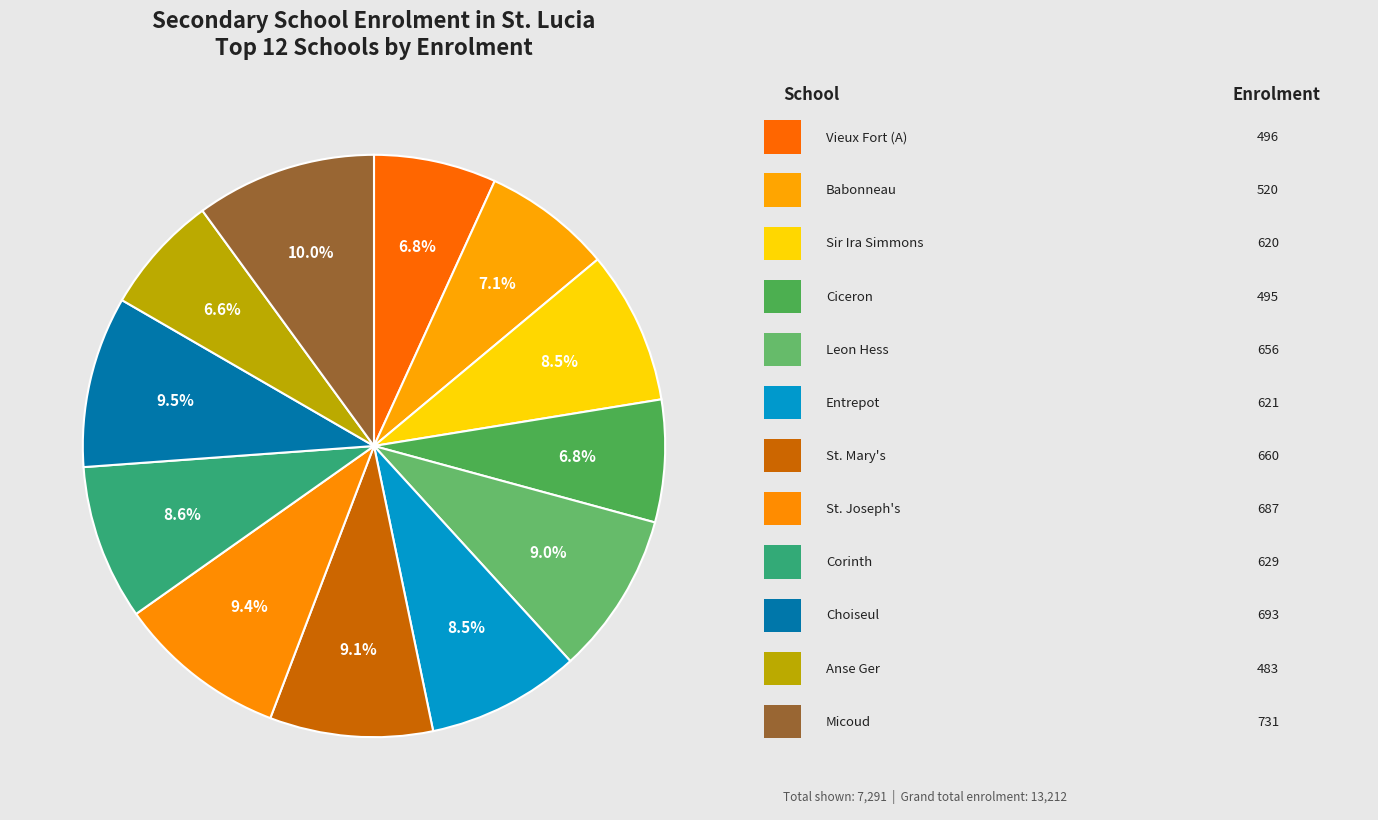

How many slices are in this pie chart?

12